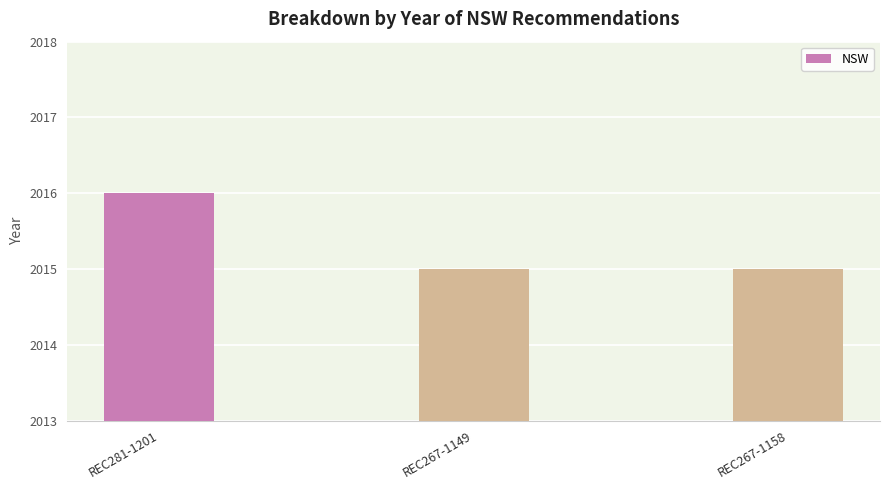

What is the sum of all values?

6046